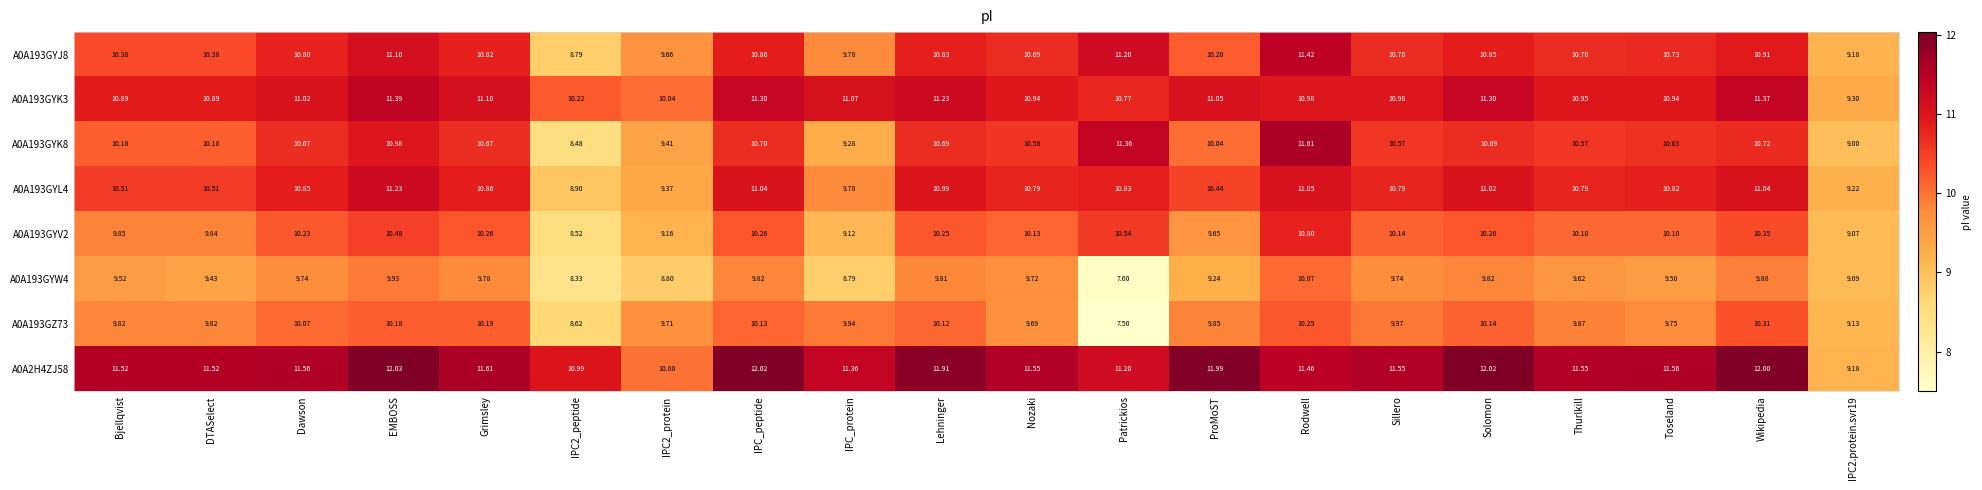

Which category has the highest value in the A0A193GZ73 series?

Wikipedia